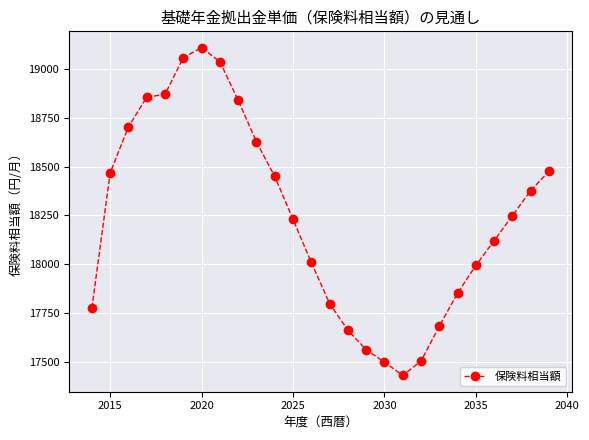

What is the maximum value shown in the chart?

19109.9